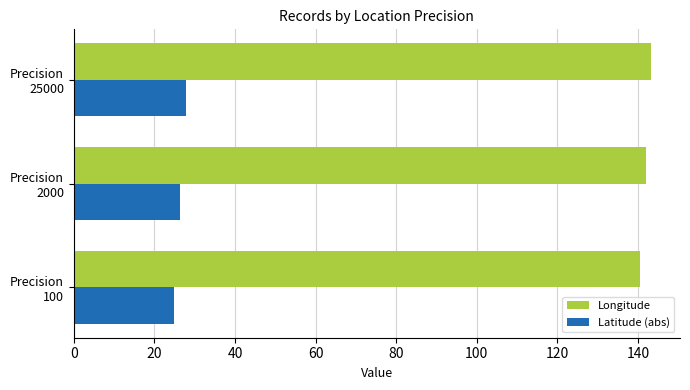

What is the highest value of the Latitude (abs) series?

27.7